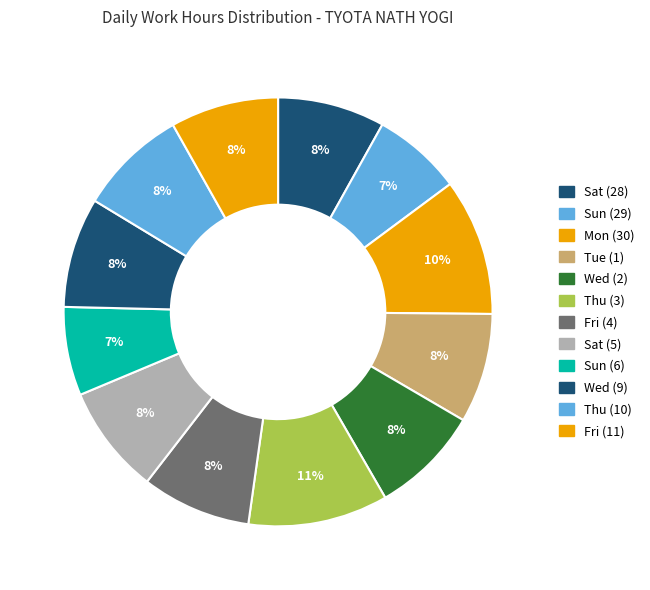

Count the number of slices in the pie.

12